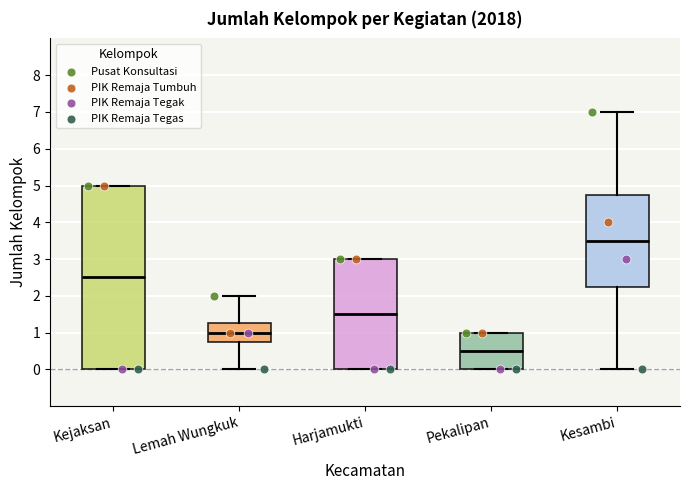

Which box's median line is the highest?

Kesambi